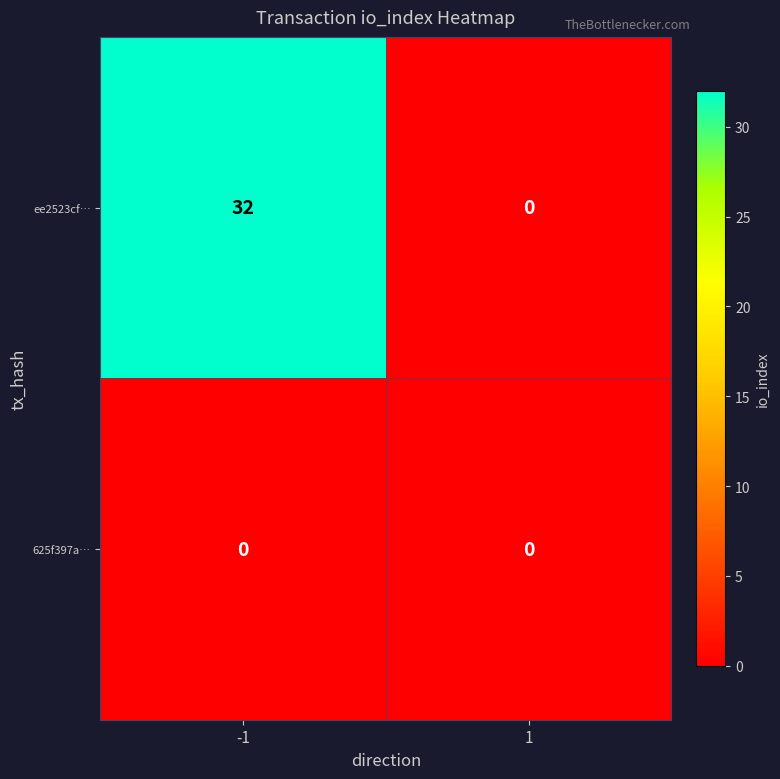

True or false: ee2523cf… has a value of 14 at 1.

False